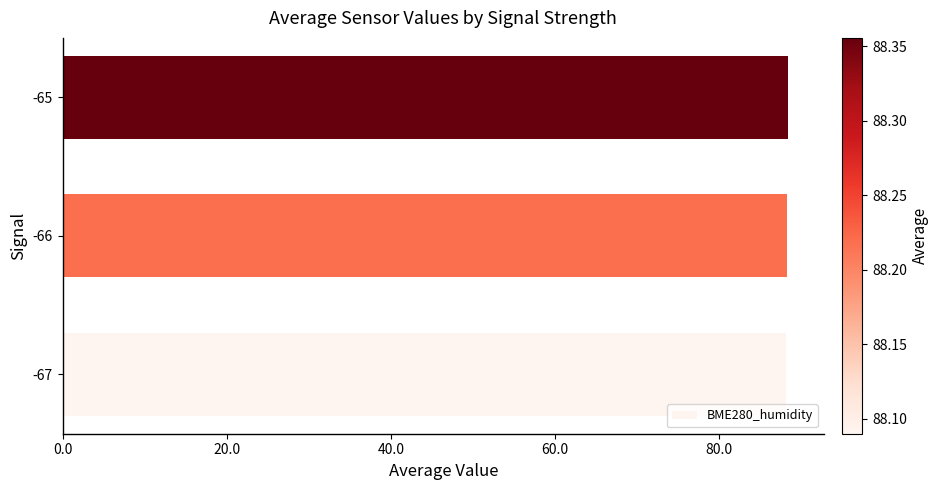

How many bars are there in total?

3